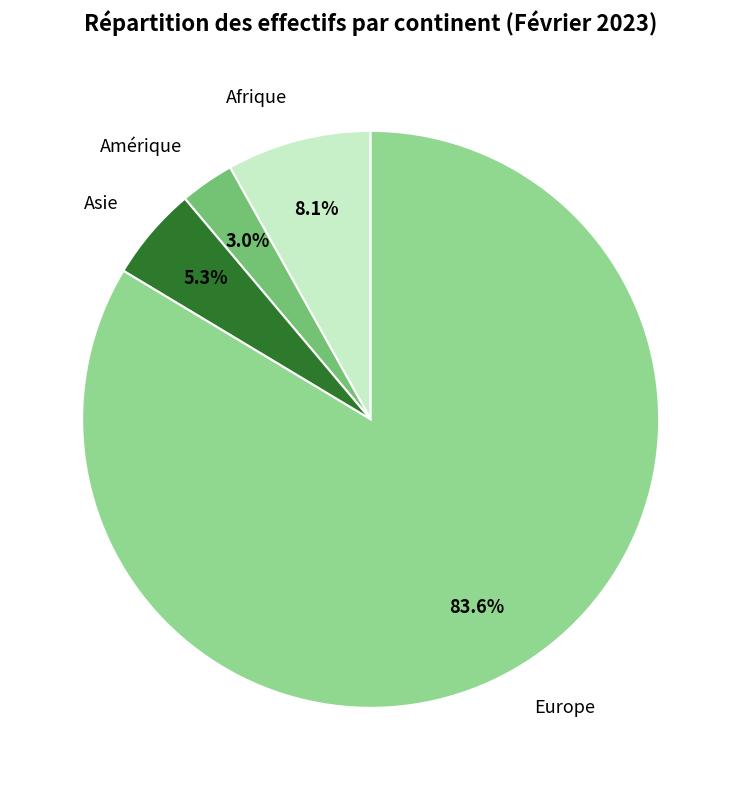

What percentage do Europe and Afrique together represent?

91.7%